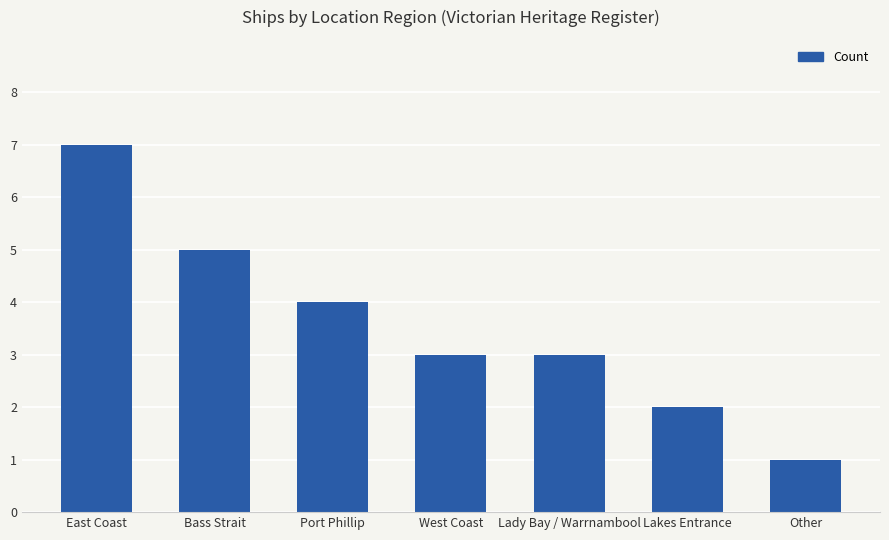

Reading right to left, extract all data points from this chart.

1	2	3	3	4	5	7